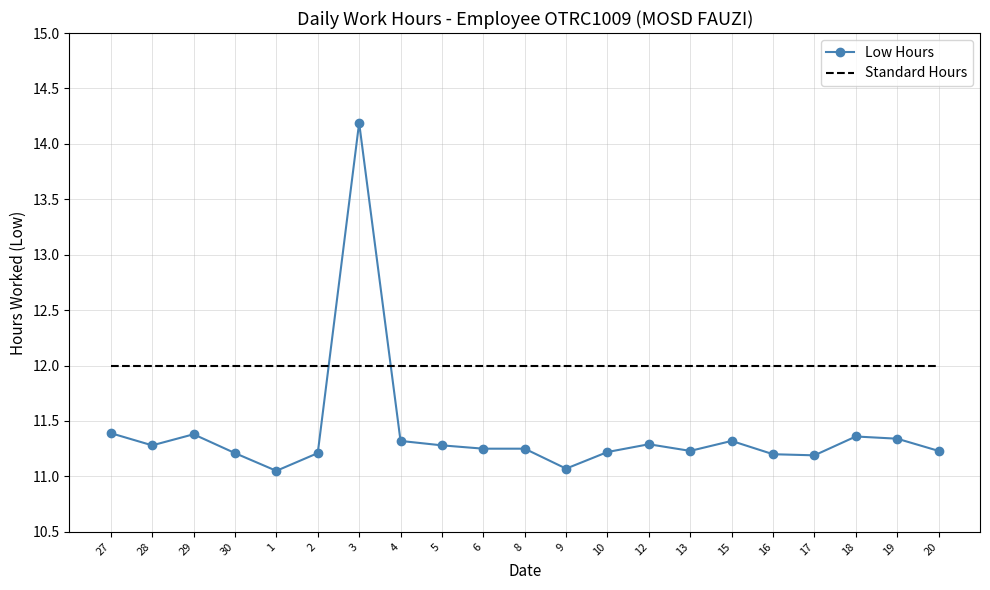

True or false: Standard Hours and Low Hours intersect in this chart.

True